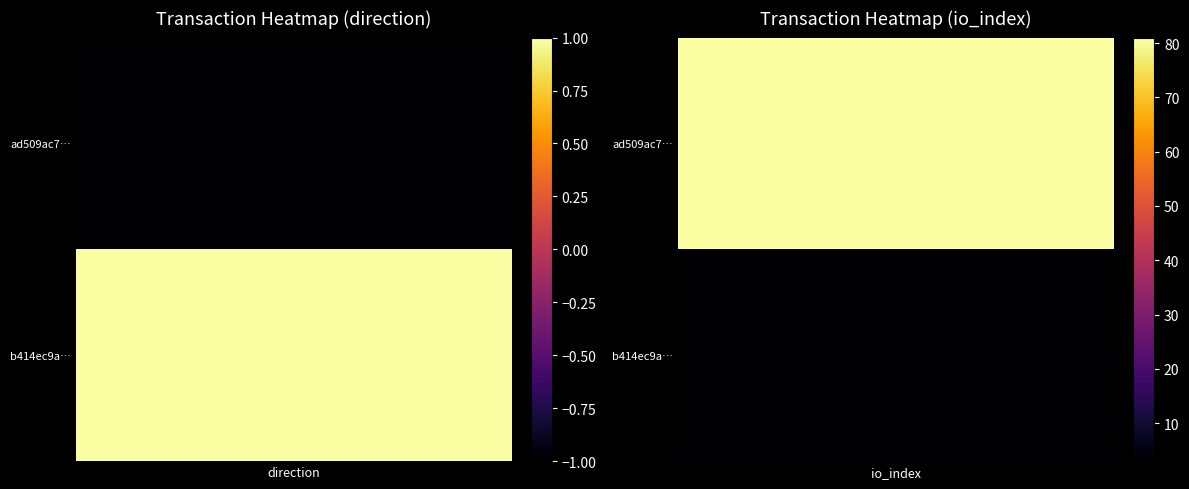

What is the difference between the b414ec9a15d15f7a19e5983d63c48336ba64a19 values at 1 and 0?

2